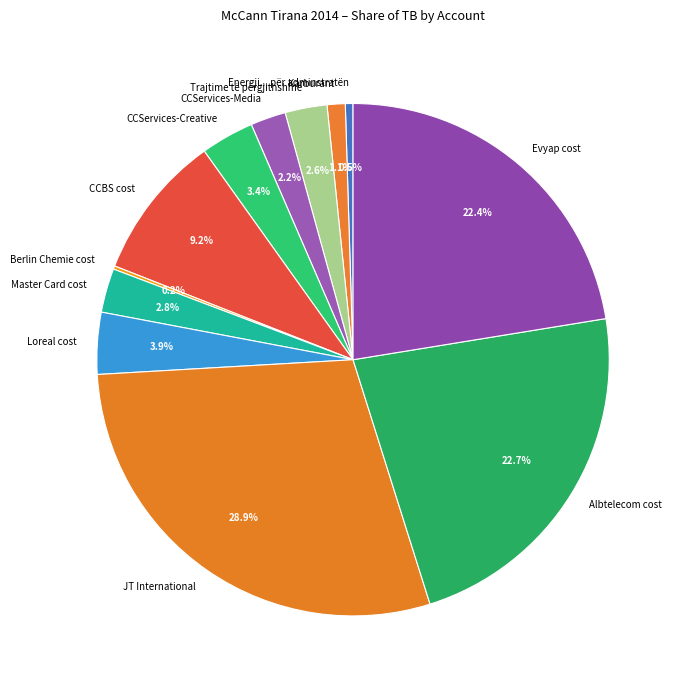

What portion of the pie excludes Evyap cost?

77.6%